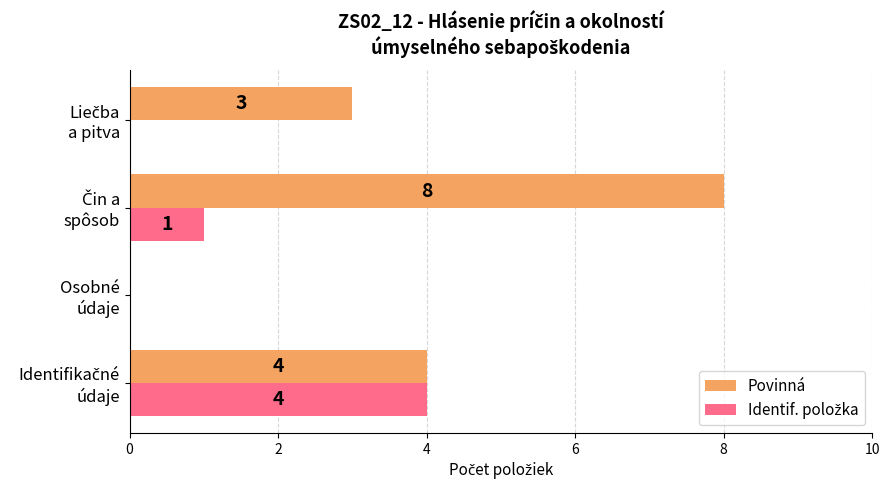

What is the maximum value shown in the chart?

8